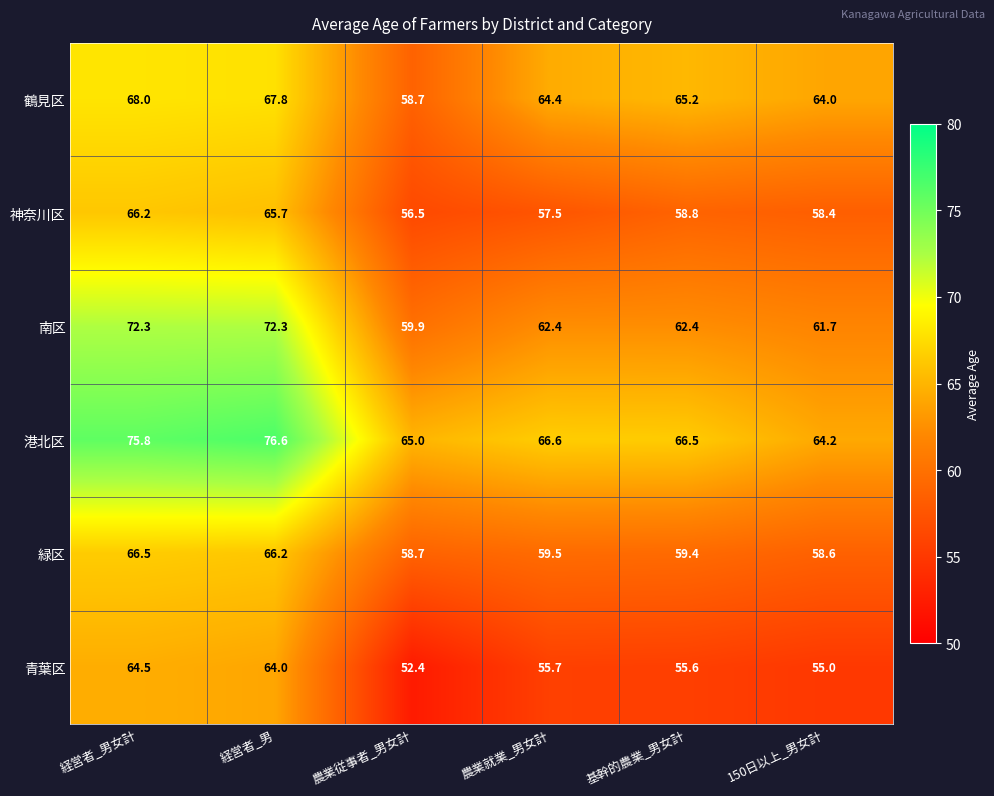

What value does the 港北区 series have at 経営者_男女計?

75.8